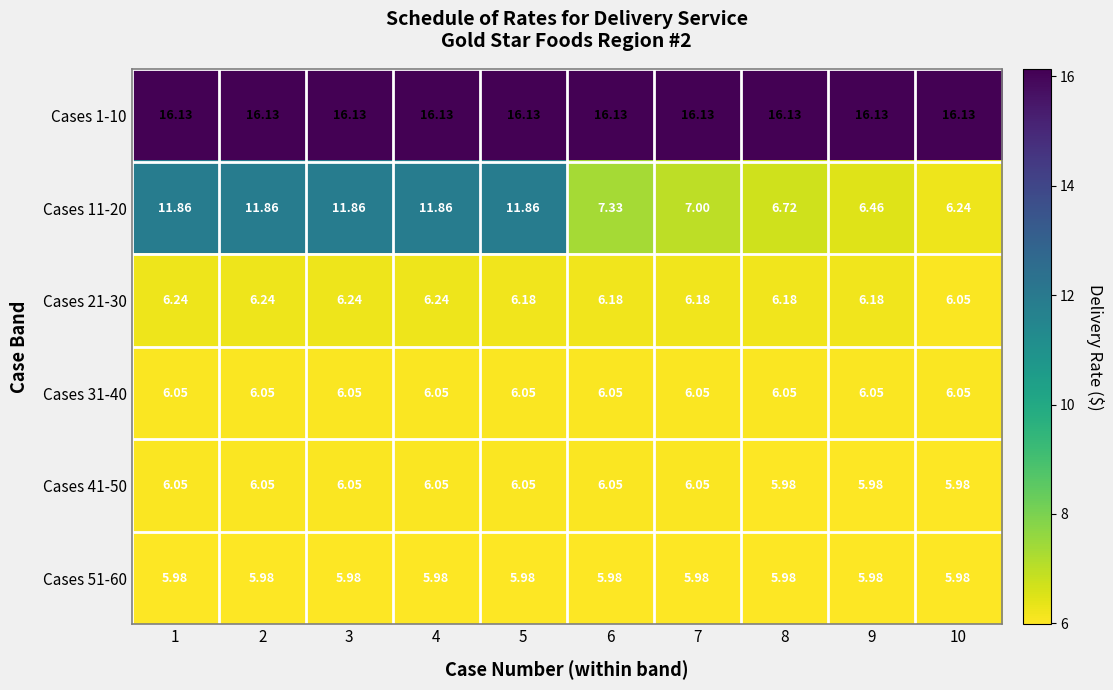

Which category has the highest value across all series?

1